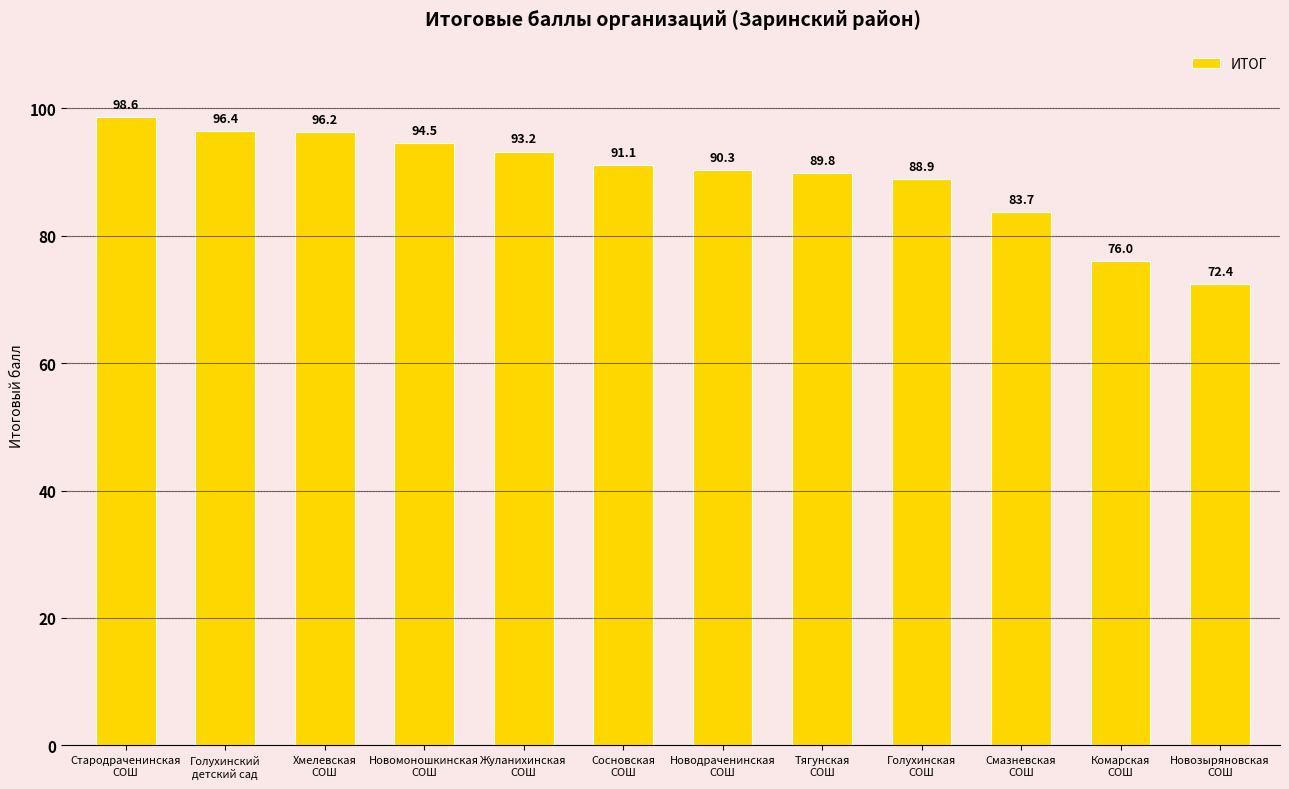

Reading left to right, transcribe all the data shown in this chart.

Стародраченинская
СОШ=98.6	Голухинский
детский сад=96.4	Хмелевская
СОШ=96.2	Новомоношкинская
СОШ=94.5	Жуланихинская
СОШ=93.2	Сосновская
СОШ=91.1	Новодраченинская
СОШ=90.3	Тягунская
СОШ=89.8	Голухинская
СОШ=88.9	Смазневская
СОШ=83.7	Комарская
СОШ=76.0	Новозыряновская
СОШ=72.4